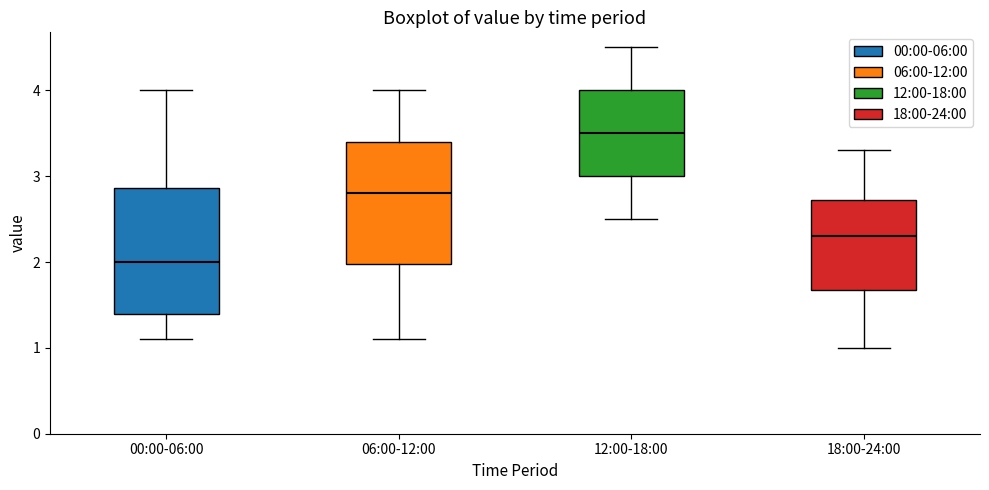

Which box's median line is the lowest?

00:00-06:00